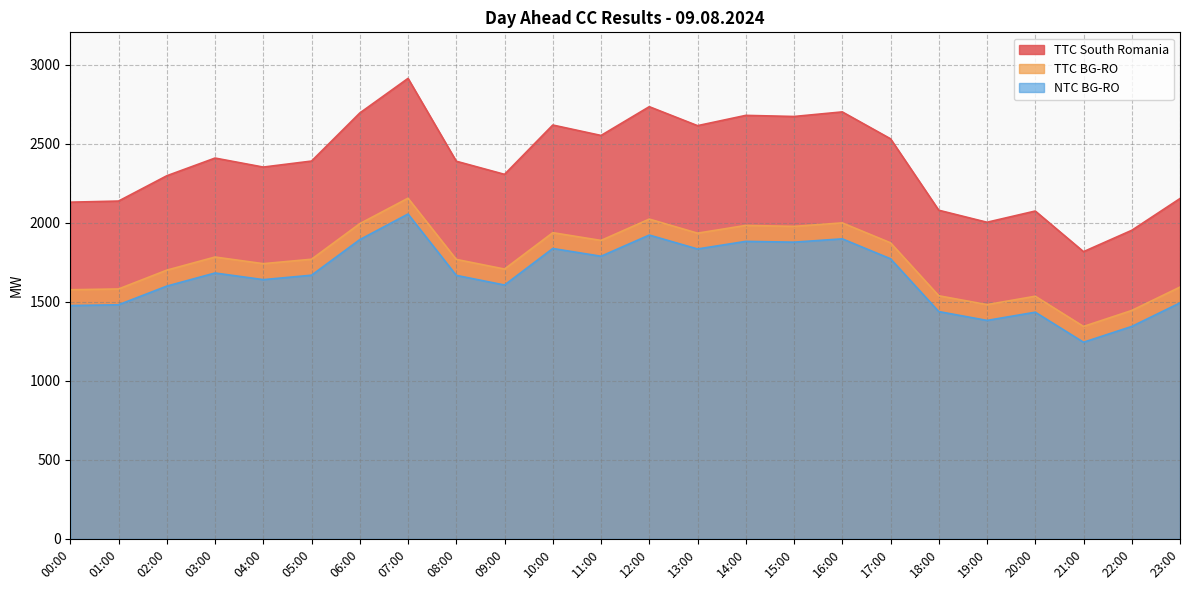

What is the smallest value displayed?

1244